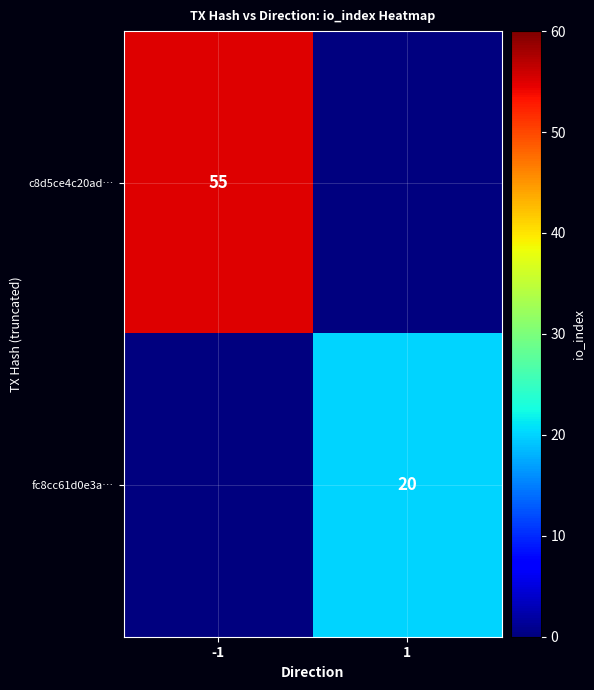

True or false: fc8cc61d0e3a… has a value of 11 at 1.

False